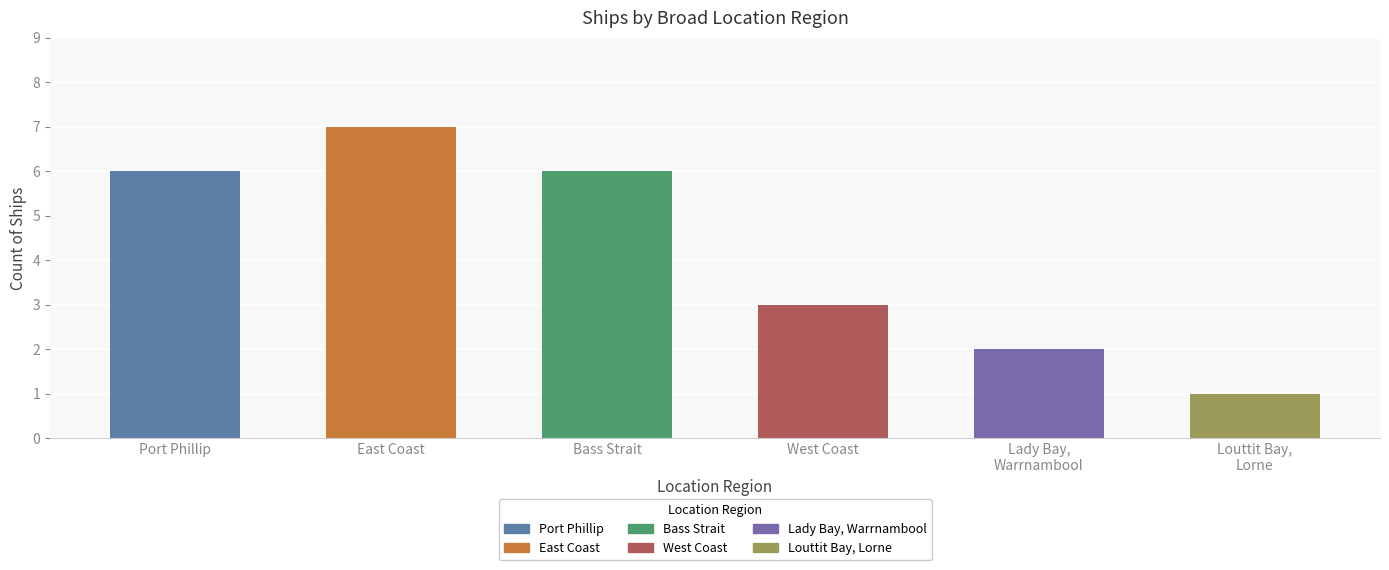

How many bars are there in total?

6